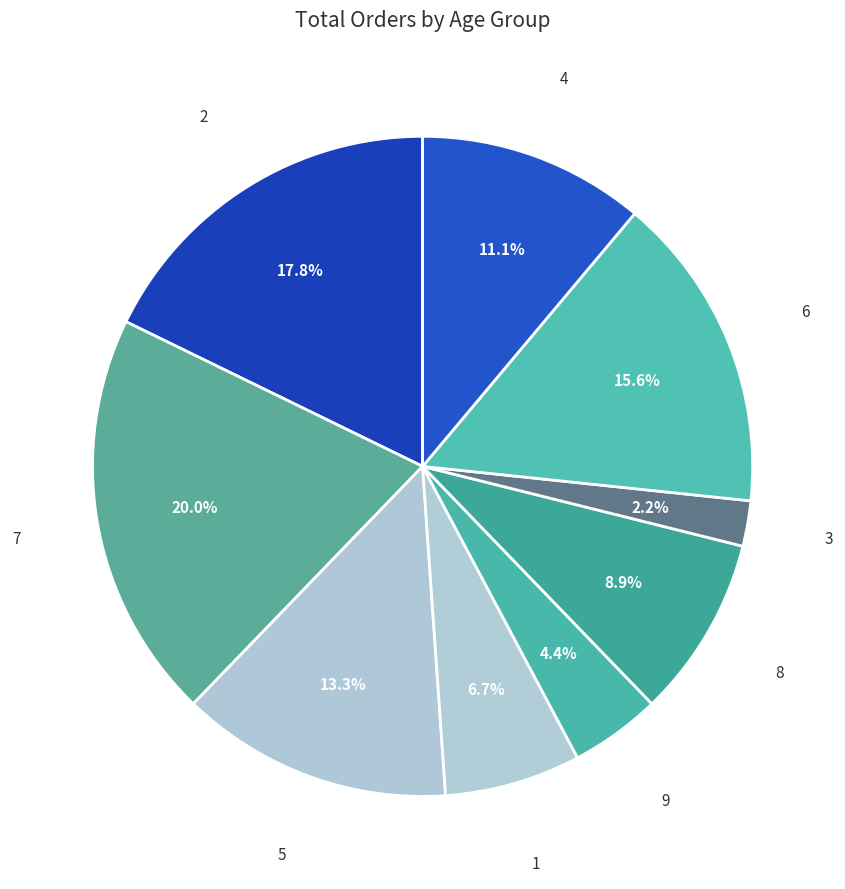

To the nearest percent, what is the combined percentage of 5 and 9?

18%